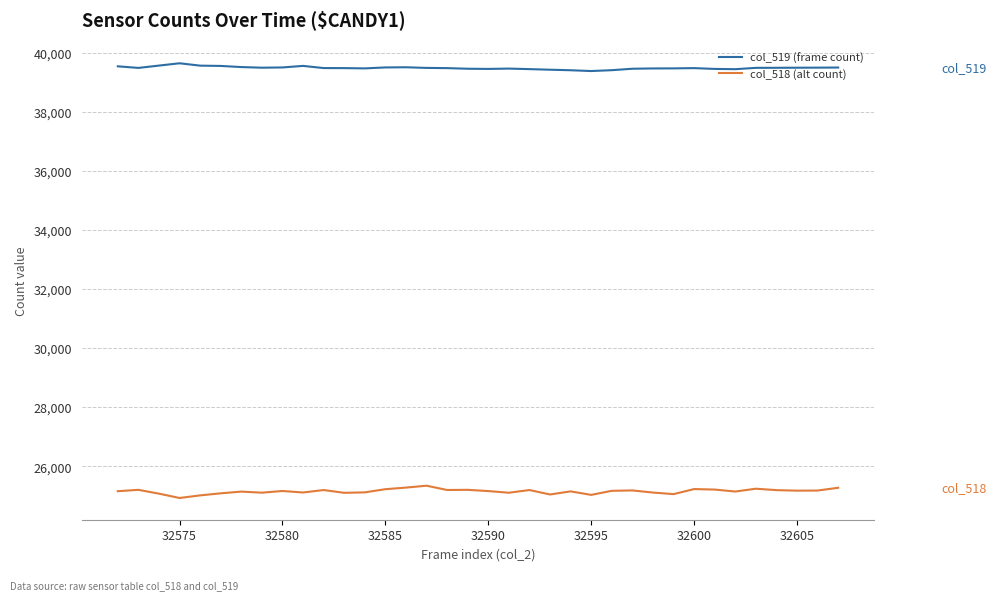

List the series in order of their peak value, highest first.

col_519 (frame count), col_518 (alt count)